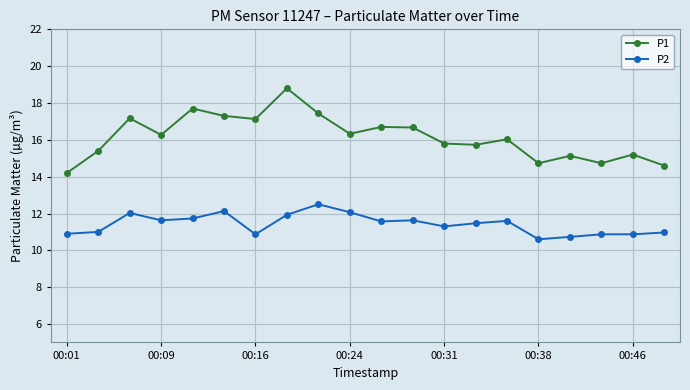

List the series in order of their peak value, highest first.

P1, P2